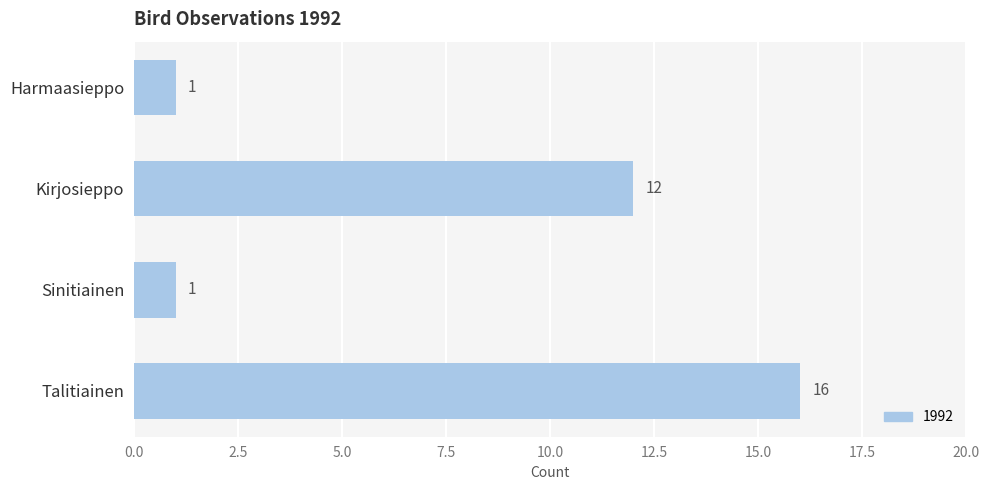

Count the values in the range 1 to 16.

4